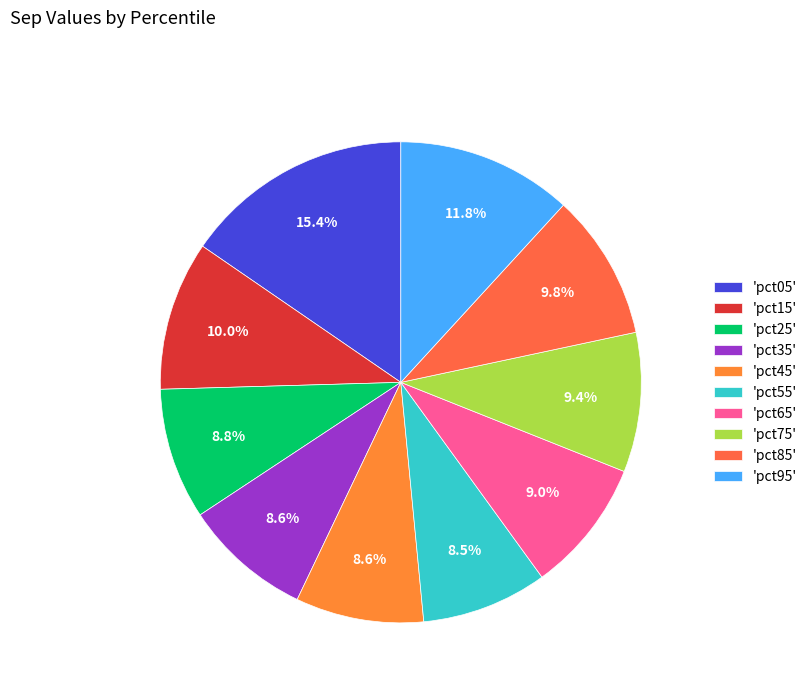

How many slices are in this pie chart?

10